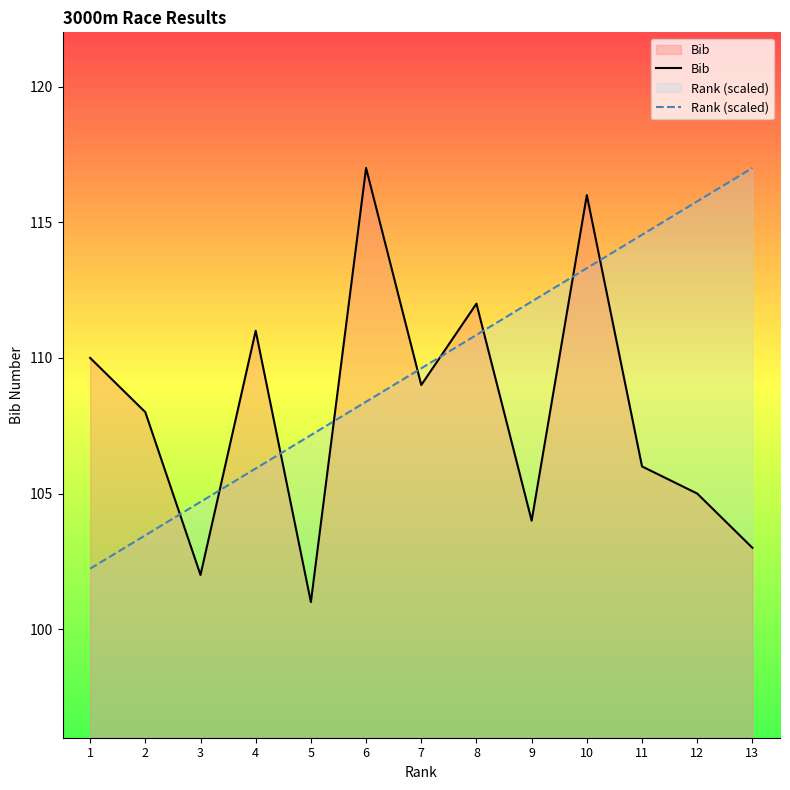

At 10, list the series in order from largest to smallest.

Bib, Rank (scaled)